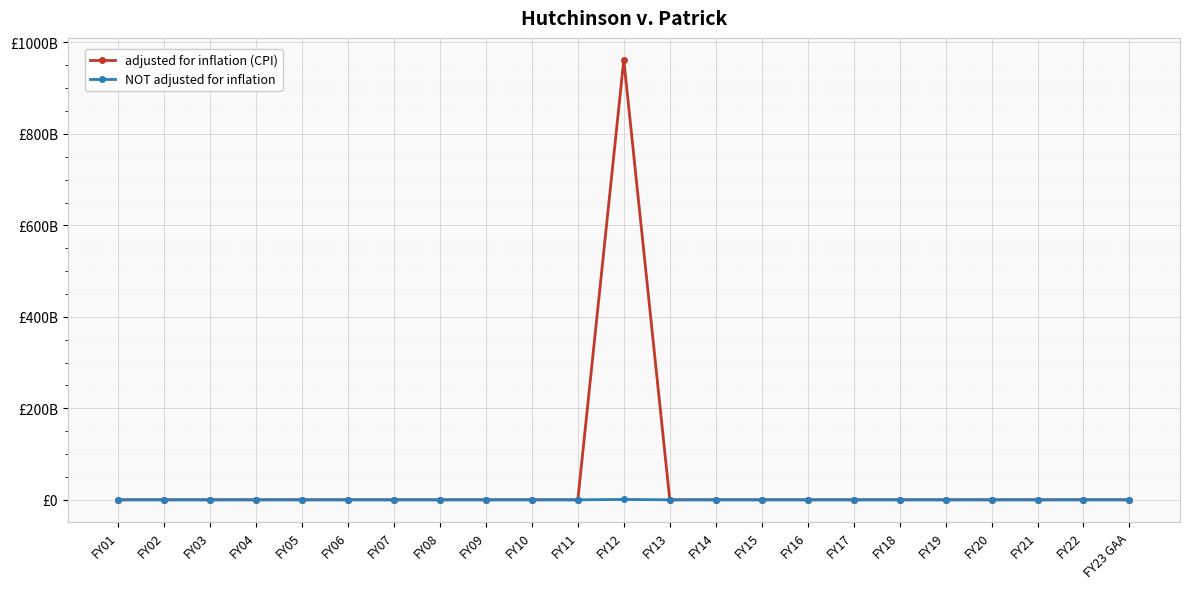

Does the chart have visible grid lines?

Yes